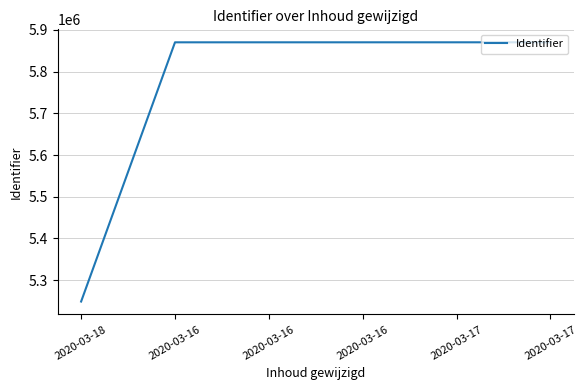

How many values are below 5870162?

3